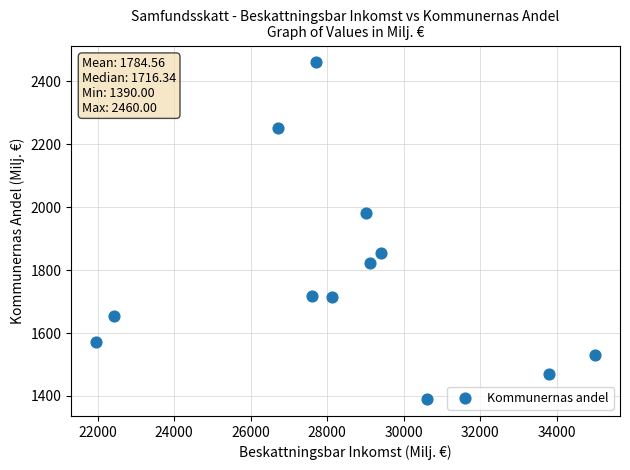

What is the average X value?

28454.6